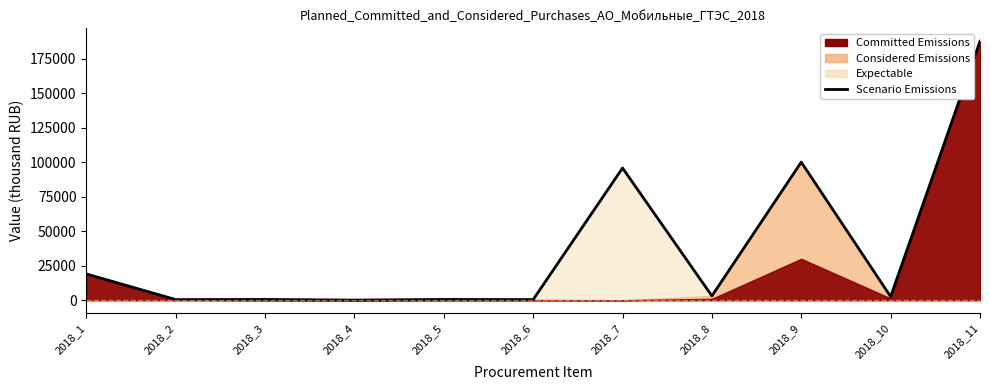

Between 2018_2 and 2018_6, which is larger?

2018_2